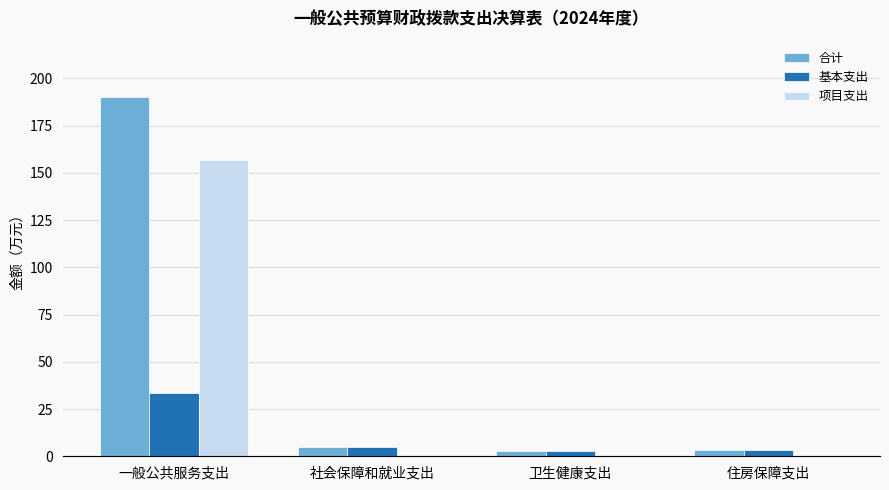

Are the bars horizontal?

No